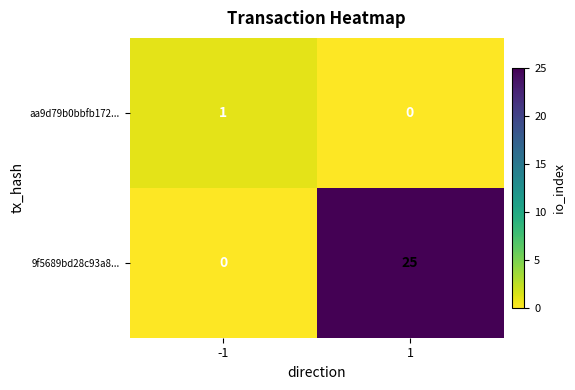

What is the sum of all 9f5689bd28c93a8... values?

25